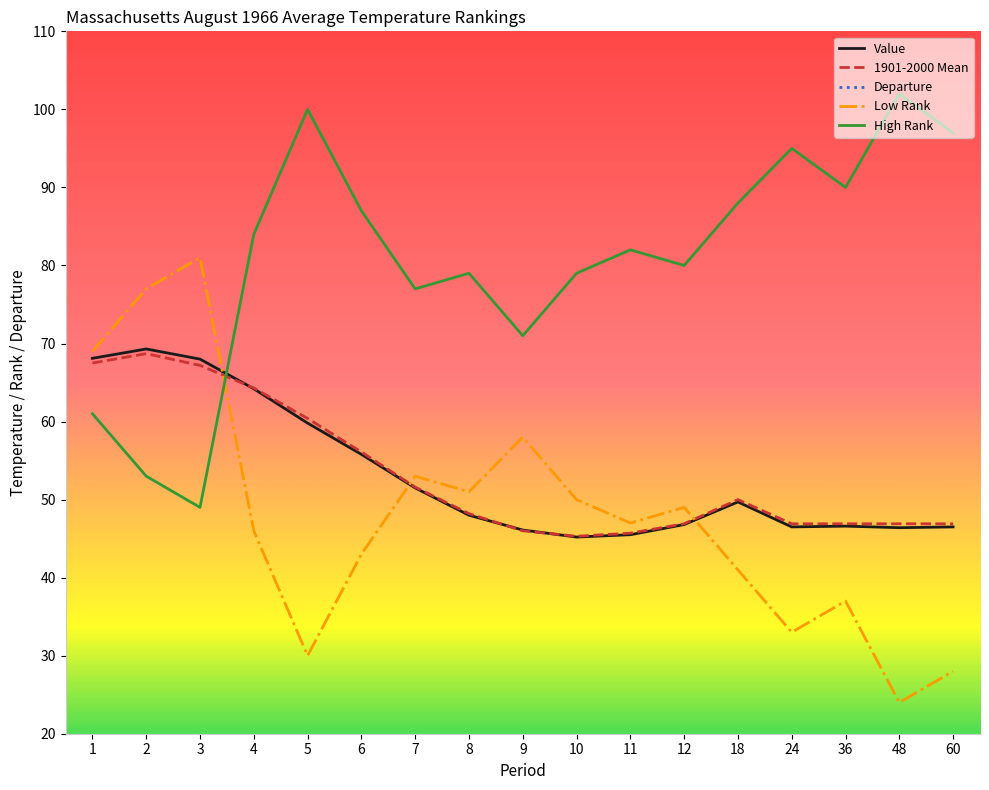

What is the minimum value for Low Rank?

24.0